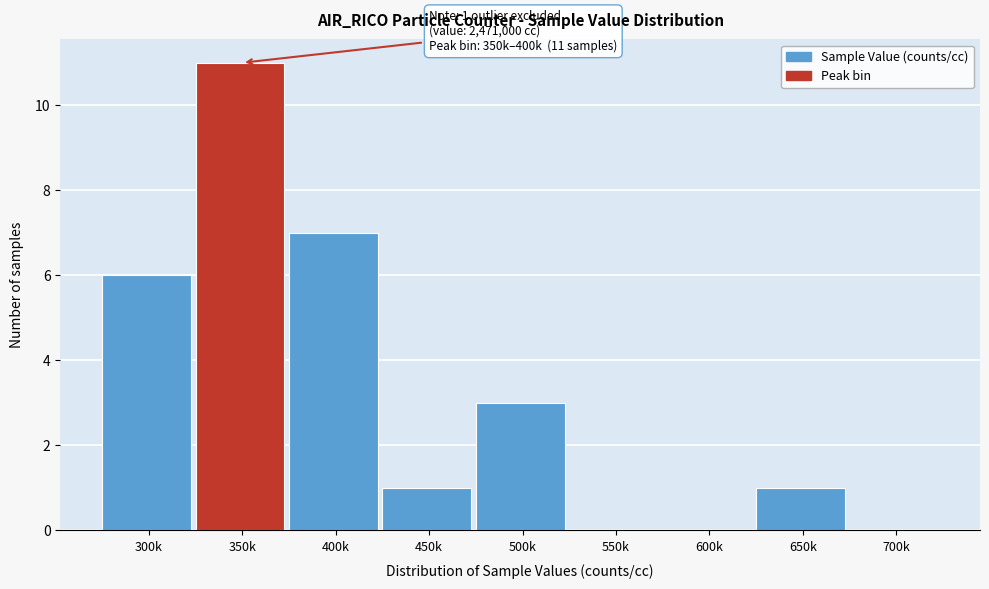

Reading left to right, transcribe all the data shown in this chart.

300k=6	350k=11	400k=7	450k=1	500k=3	550k=0	600k=0	650k=1	700k=0